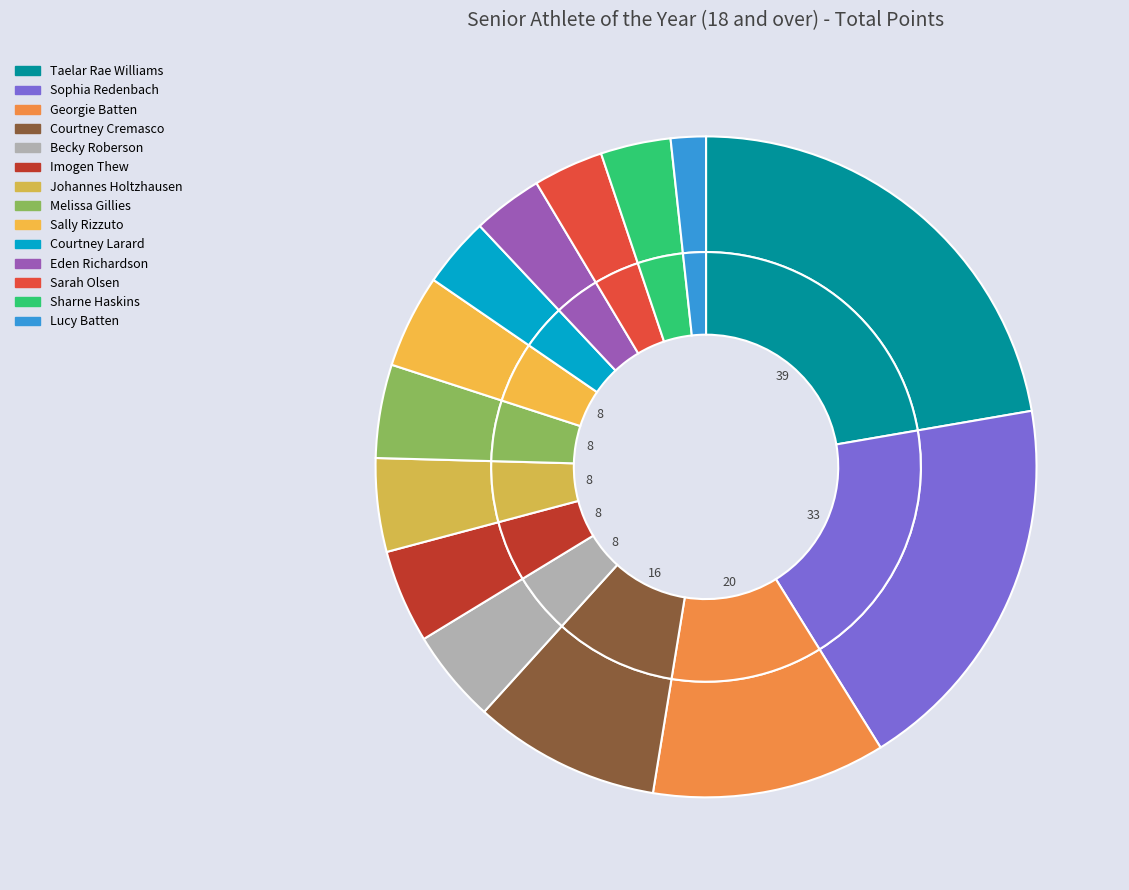

Rank the categories by value from highest to lowest.

Taelar Rae Williams, Sophia Redenbach, Georgie Batten, Courtney Cremasco, Becky Roberson, Imogen Thew, Johannes Holtzhausen, Melissa Gillies, Sally Rizzuto, Courtney Larard, Eden Richardson, Sarah Olsen, Sharne Haskins, Lucy Batten